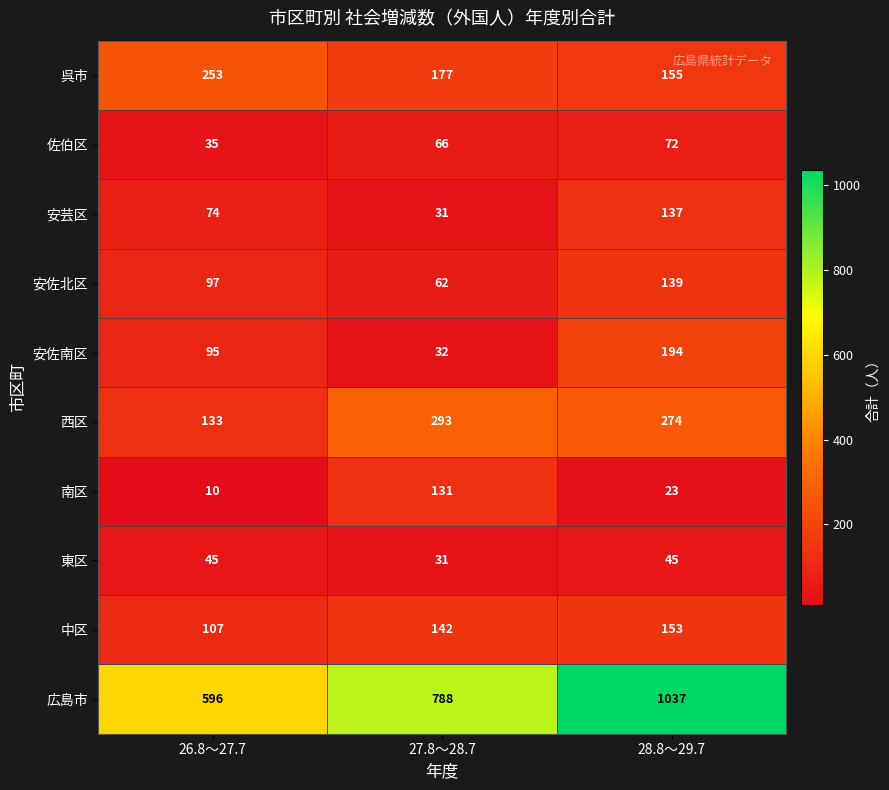

What is the smallest value displayed?

10